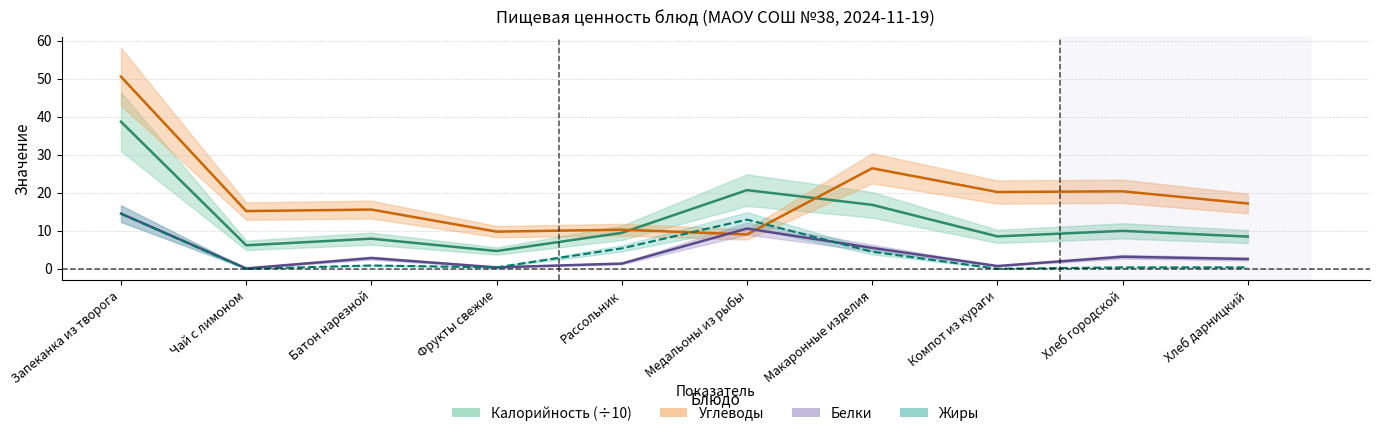

Does the chart display data point markers on the line(s)?

No